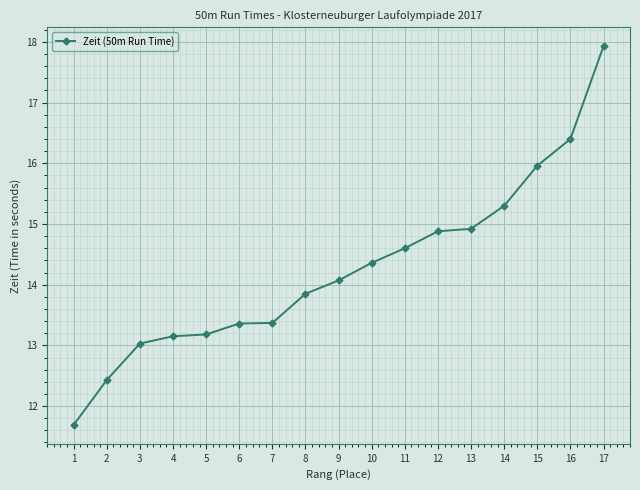

What is the greatest value displayed?

17.9